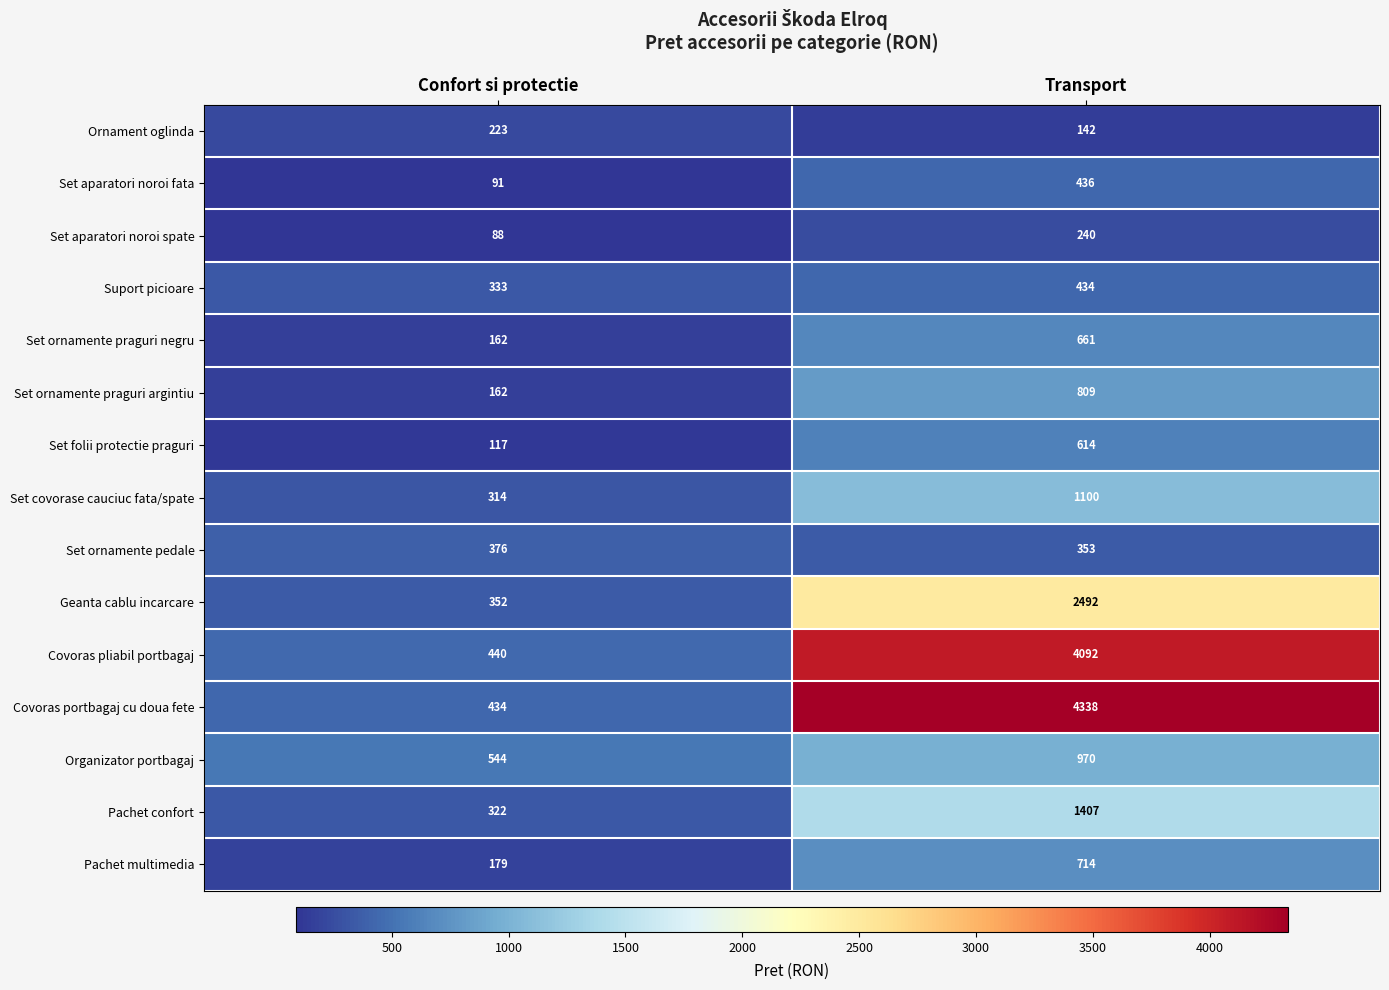

The value of Geanta cablu incarcare at Confort si protectie is 352. True or false?

True